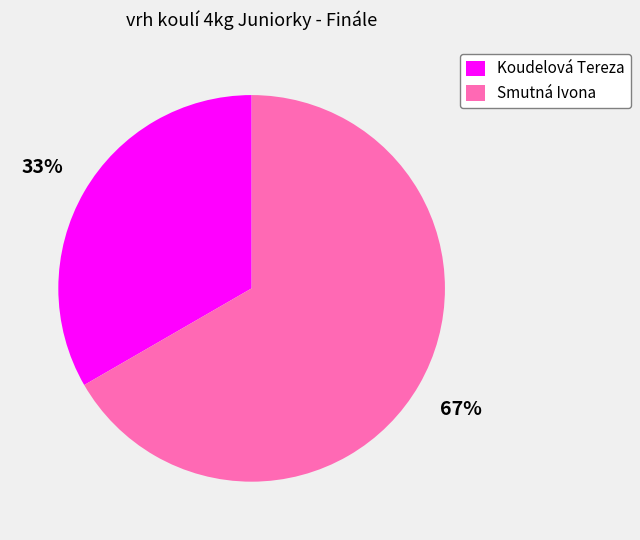

Which category has the smallest portion of the pie?

Koudelová Tereza